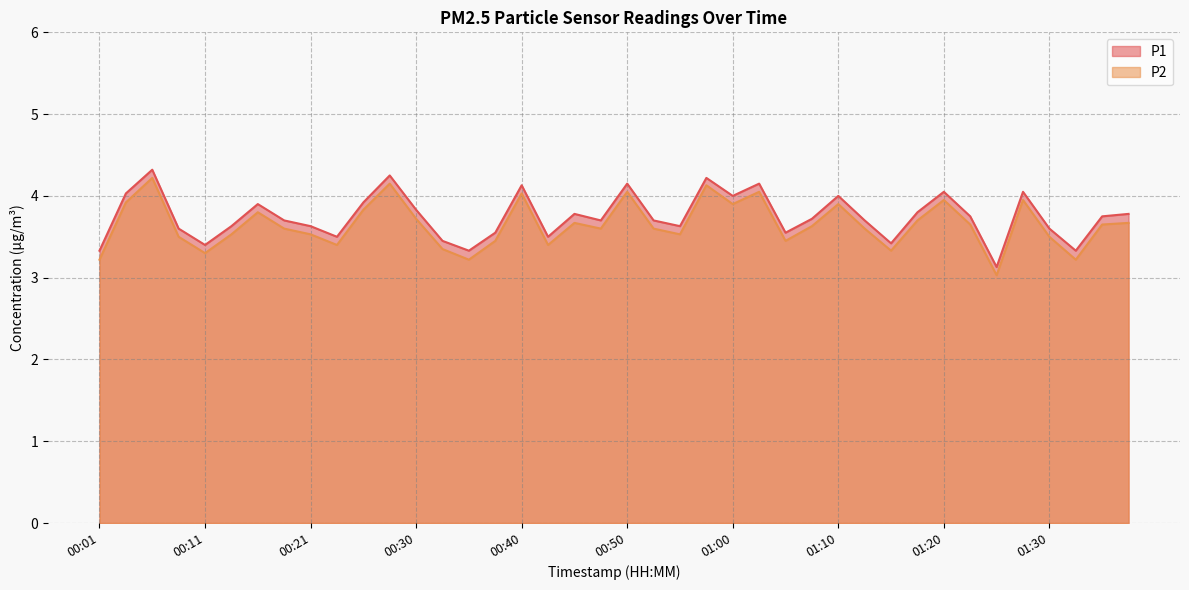

Which series has the largest total across all categories?

P1